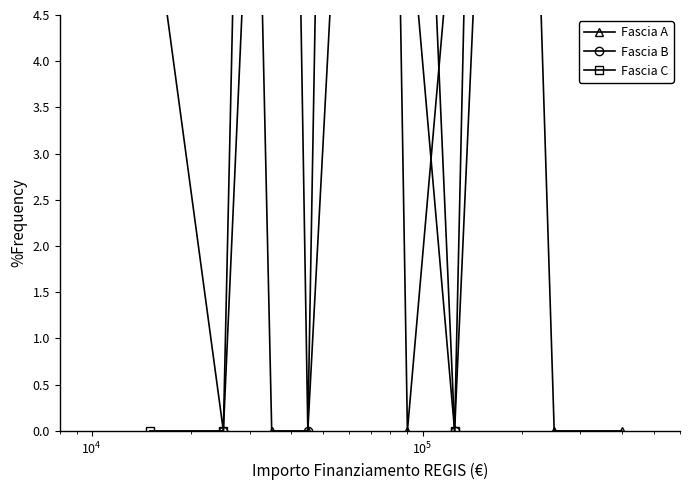

What are all the series names shown in the legend?

Fascia A, Fascia B, Fascia C